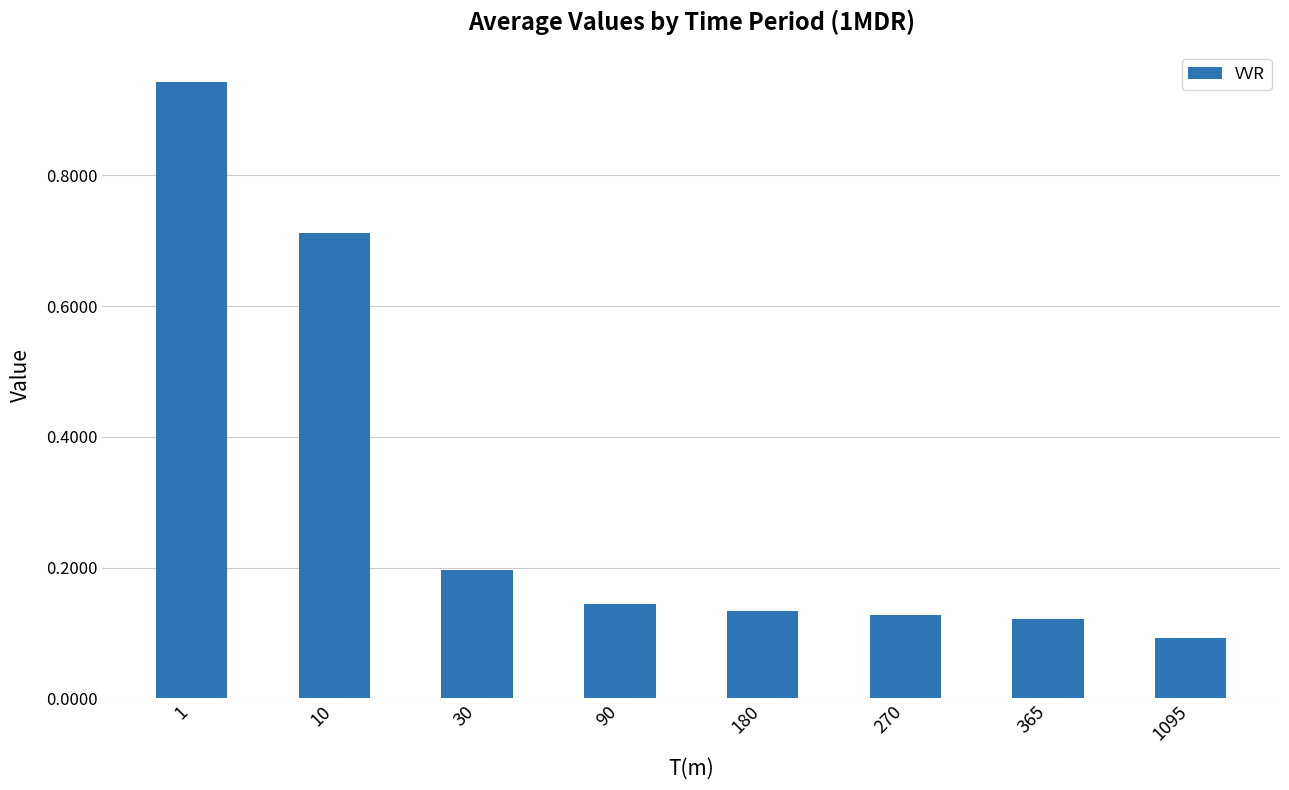

The value at 270 is 0.2. True or false?

False